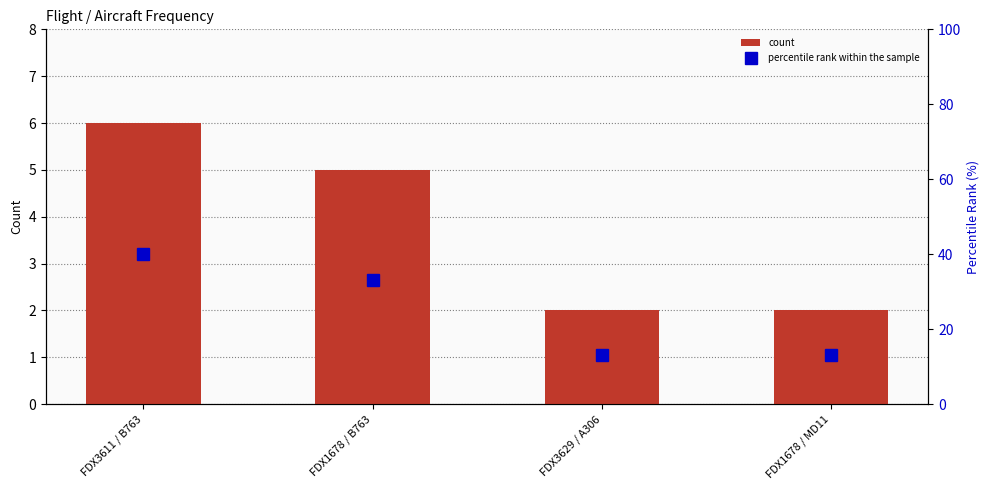

How many values in the percentile rank within the sample series are below 33?

2